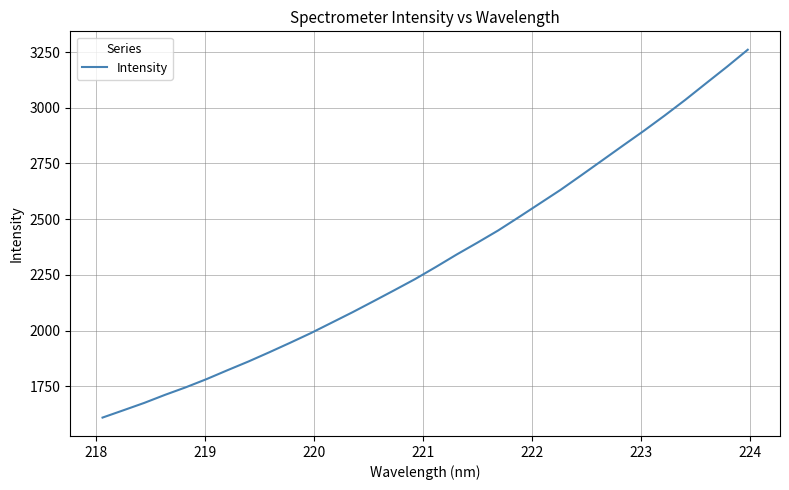

Does the chart display data point markers on the line(s)?

No